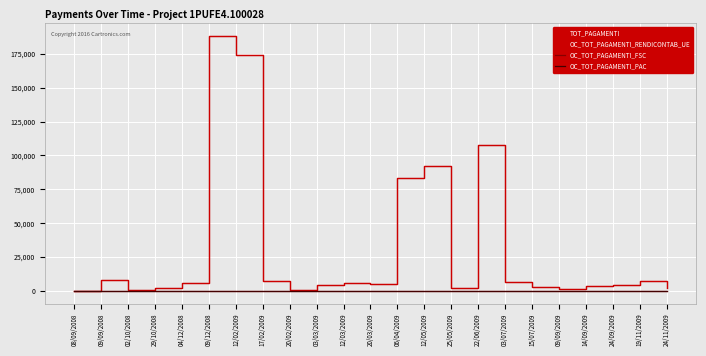

In OC_TOT_PAGAMENTI_RENDICONTAB_UE, how many points are higher than both neighbors (excluding endpoints)?

6